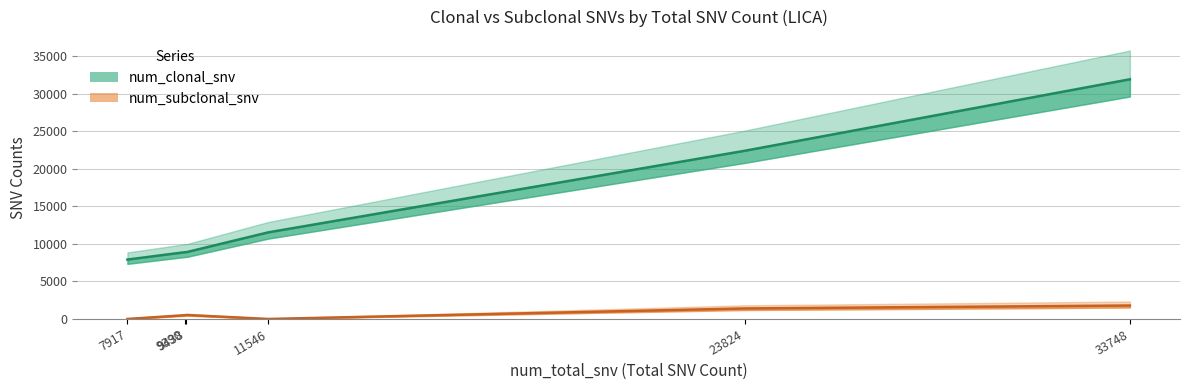

At which category is the sum across all series the highest?

33748